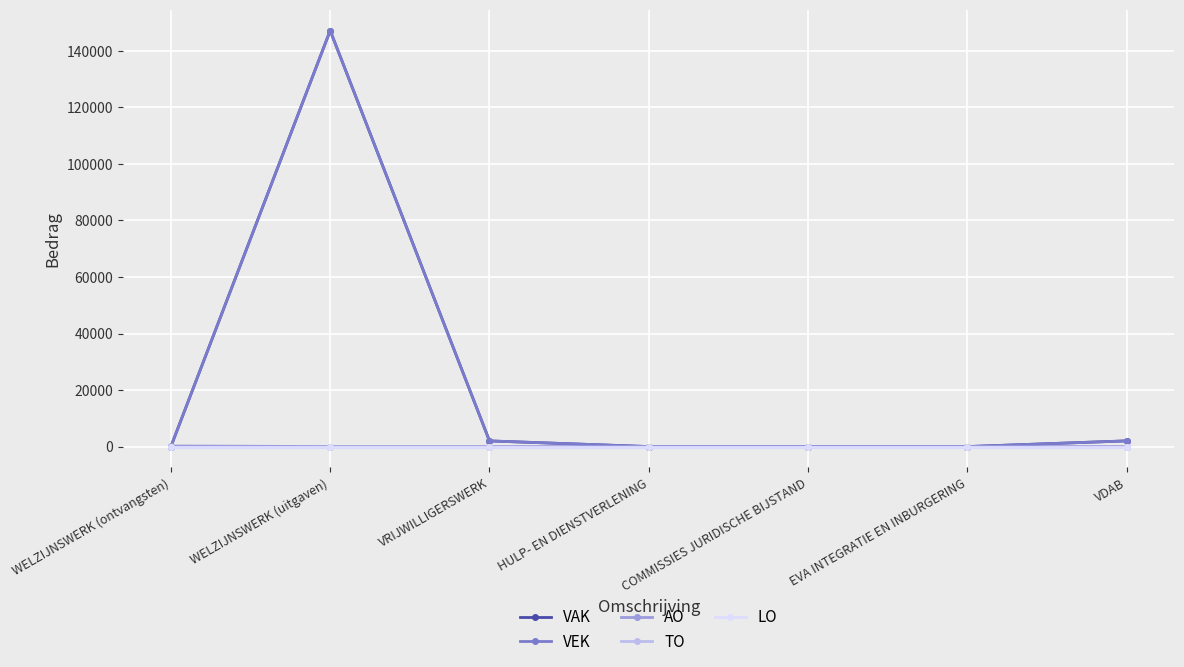

Does the chart have visible grid lines?

Yes